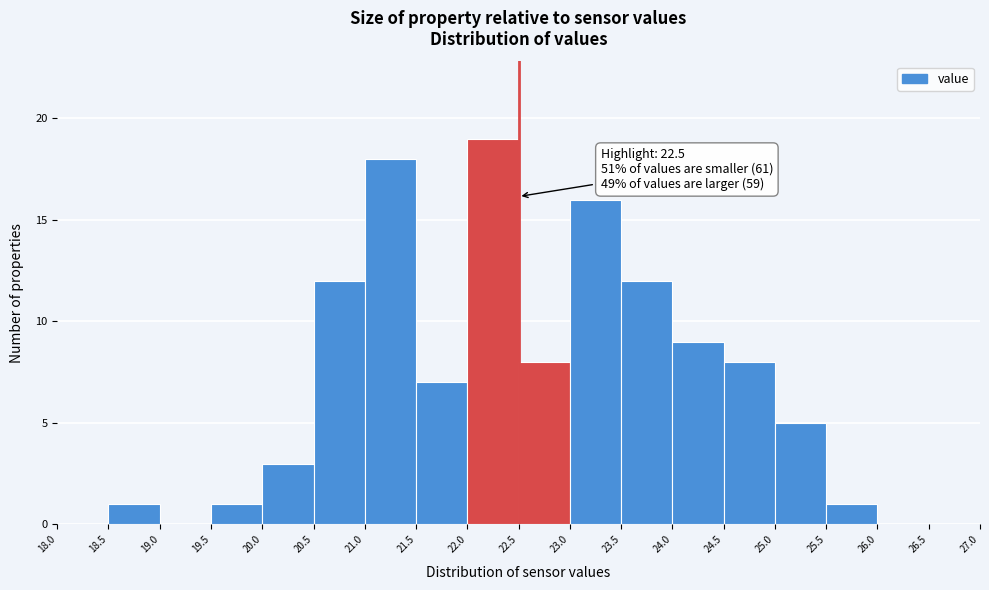

Over which range of the x-axis is the bar tallest?

22.0 to 22.5